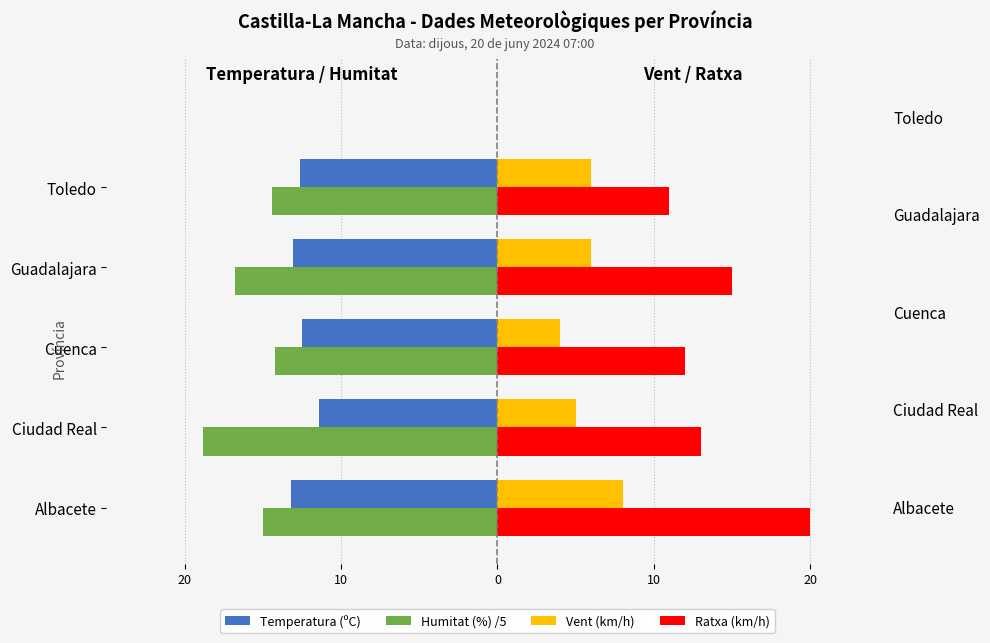

What is the sum of the Temperatura (ºC) values at Toledo and Guadalajara?

-25.7